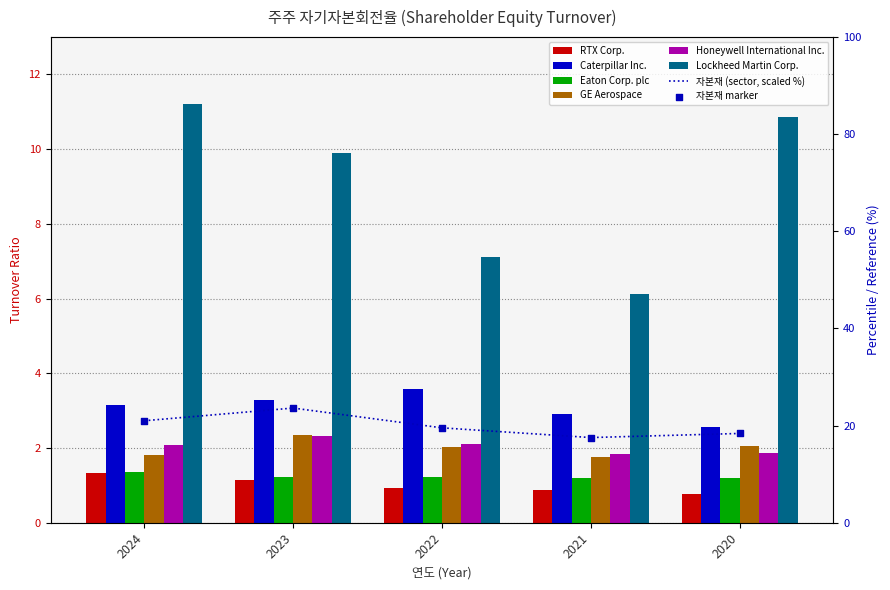

Which series has the widest spread of Y values?

Lockheed Martin Corp.